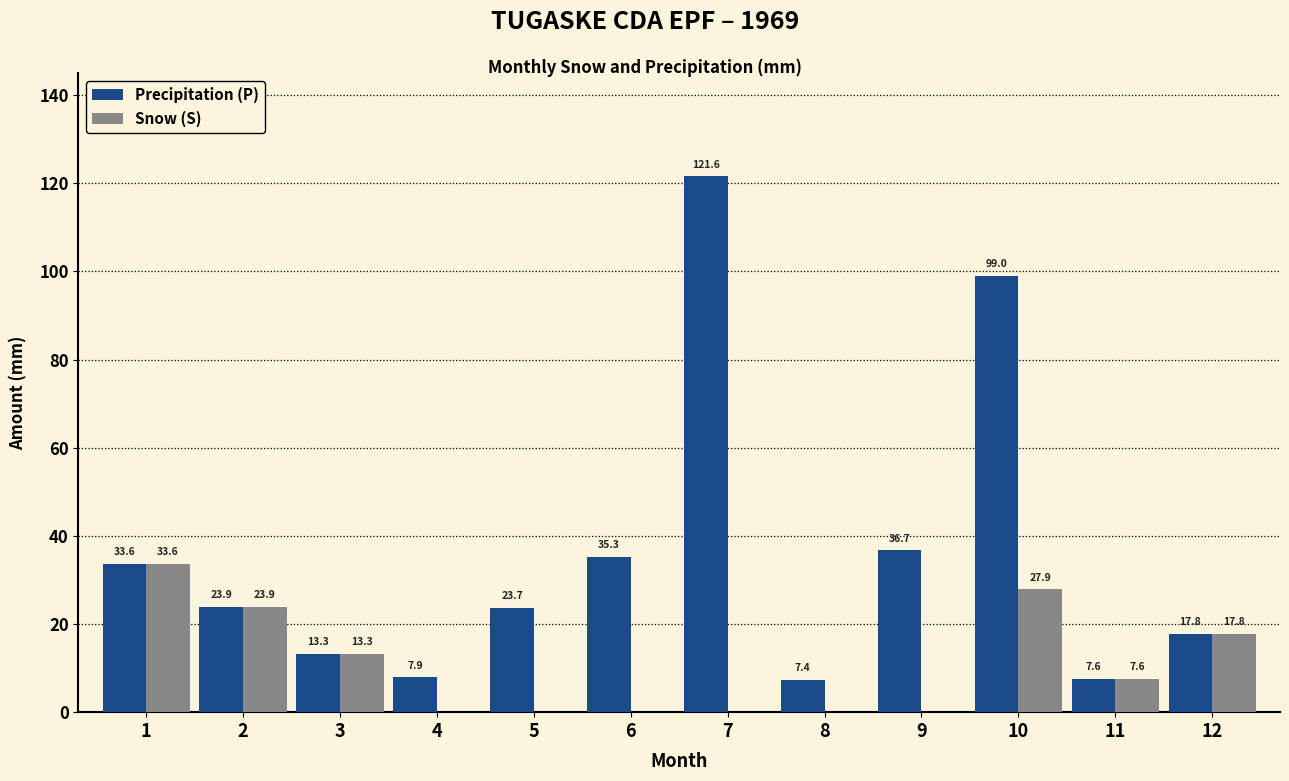

Reading left to right, extract all data points from this chart.

Precipitation (P): 1=33.6	2=23.9	3=13.3	4=7.9	5=23.7	6=35.3	7=121.6	8=7.4	9=36.7	10=99.0	11=7.6	12=17.8
Snow (S): 1=33.6	2=23.9	3=13.3	4=0.0	5=0.0	6=0.0	7=0.0	8=0.0	9=0.0	10=27.9	11=7.6	12=17.8